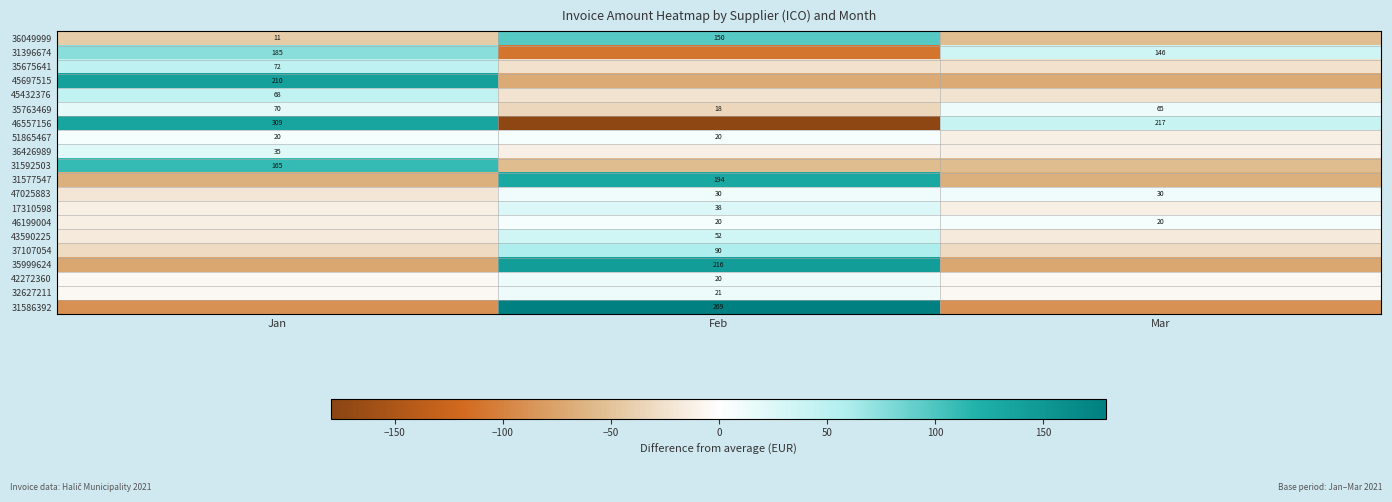

How many values in the 31577547 series are below -64?

2